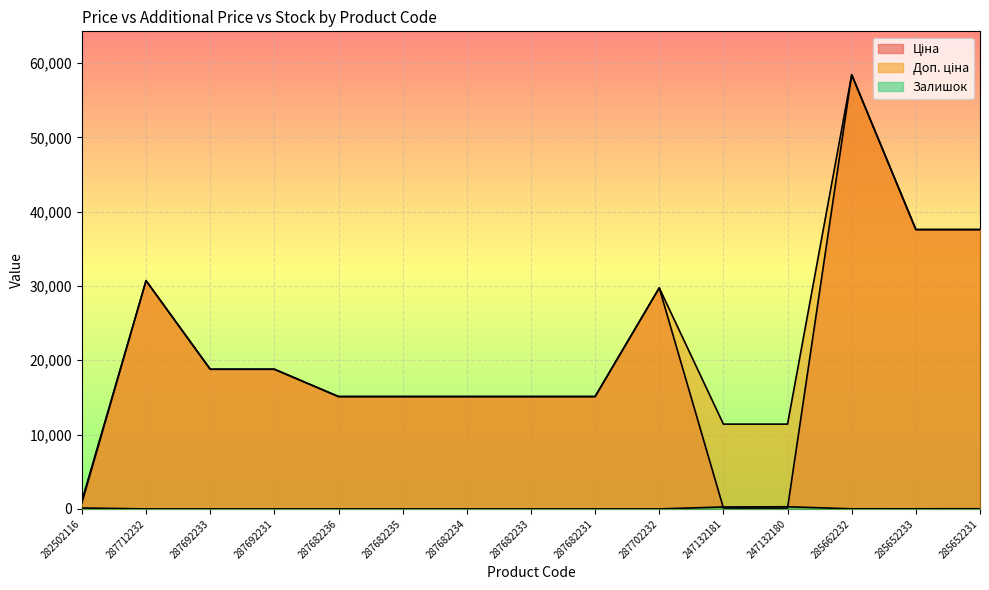

What is the label of the 8th point from the right?

287682233